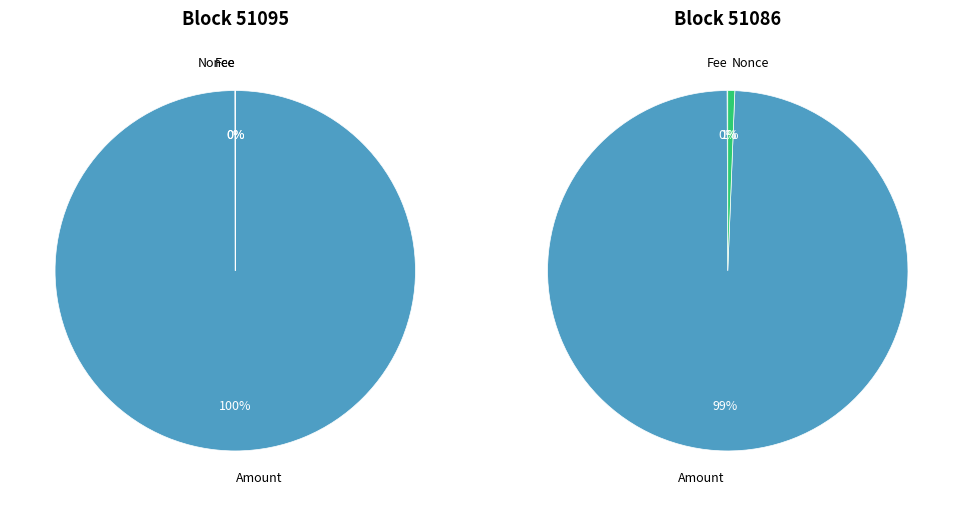

What percentage is the 51086 slice, to the nearest percent?

100%